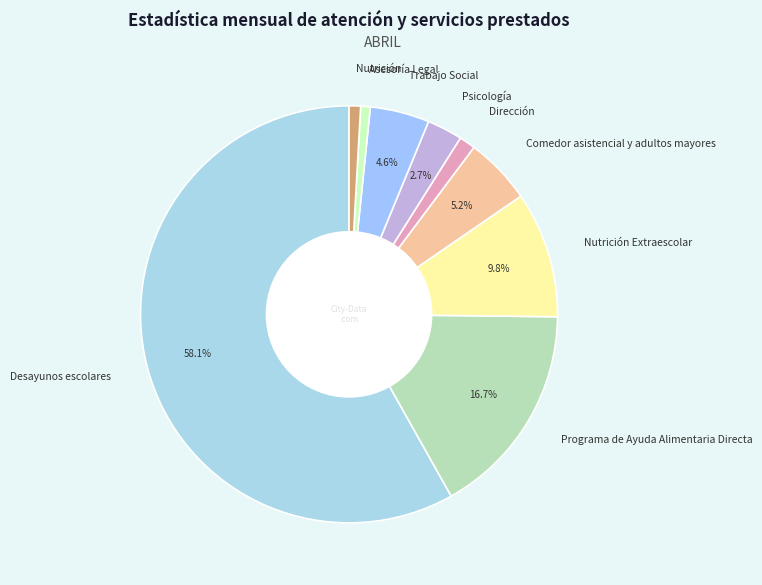

How many segments does this pie chart have?

9